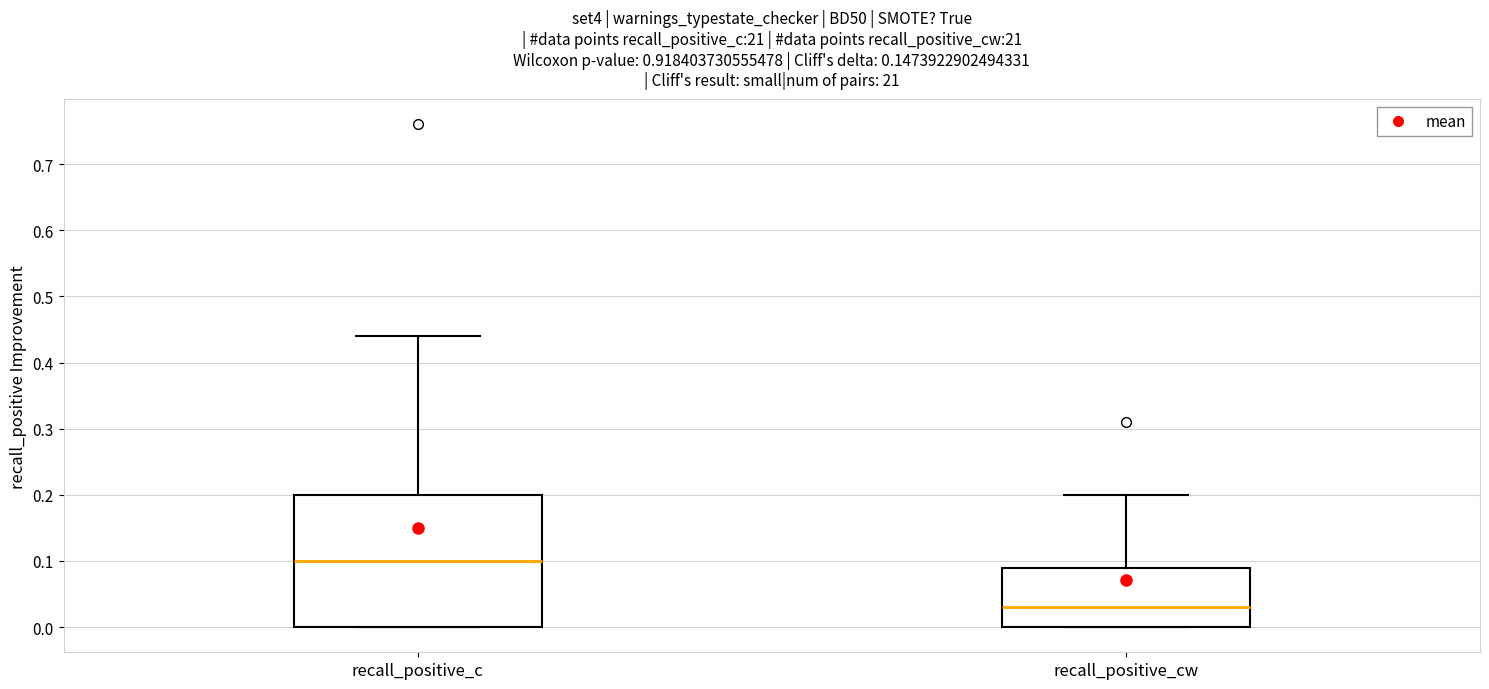

Reading left to right, read every box against the y-axis: the position of its median line, the range the box covers, and the ends of its whiskers. The values are not printed on the chart, so give them approximately, as read against the axis.

recall_positive_c: median 0.10, box 0.00 to 0.20, whiskers 0.00 to 0.44
recall_positive_cw: median 0.03, box 0.00 to 0.09, whiskers 0.00 to 0.20